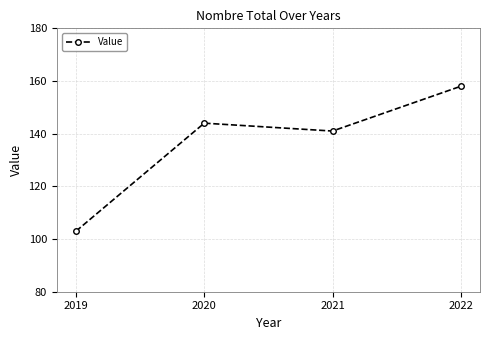

At which category does the data reach its first local valley?

2021